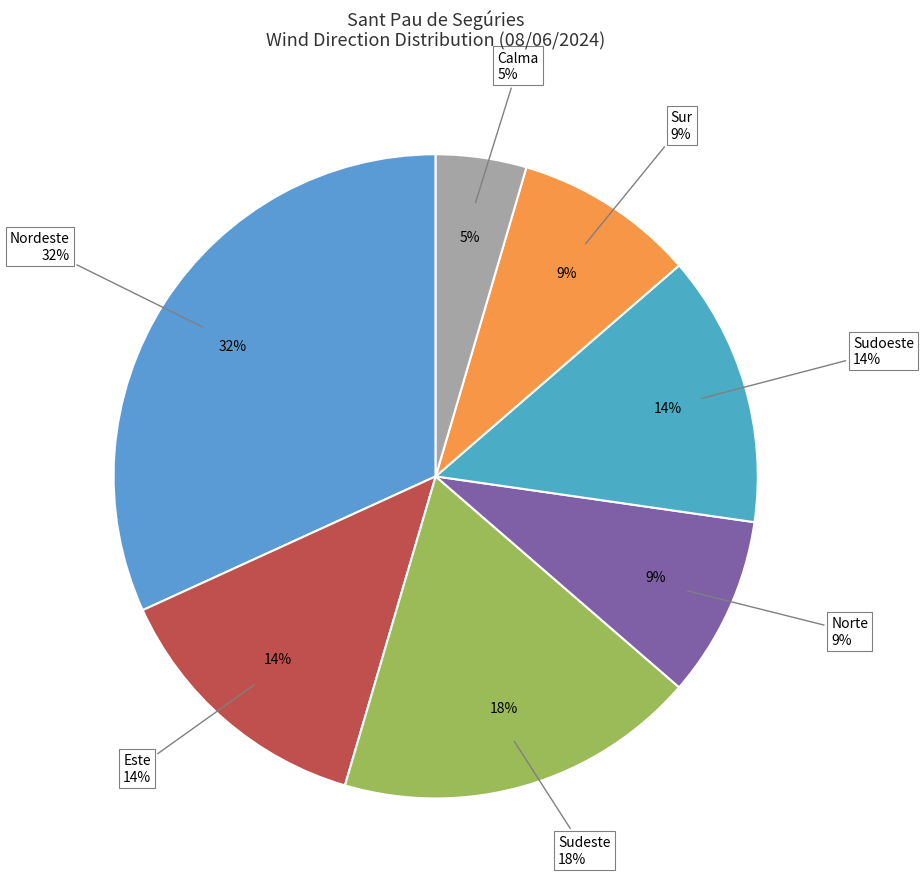

Which category has the biggest portion of the pie?

Nordeste